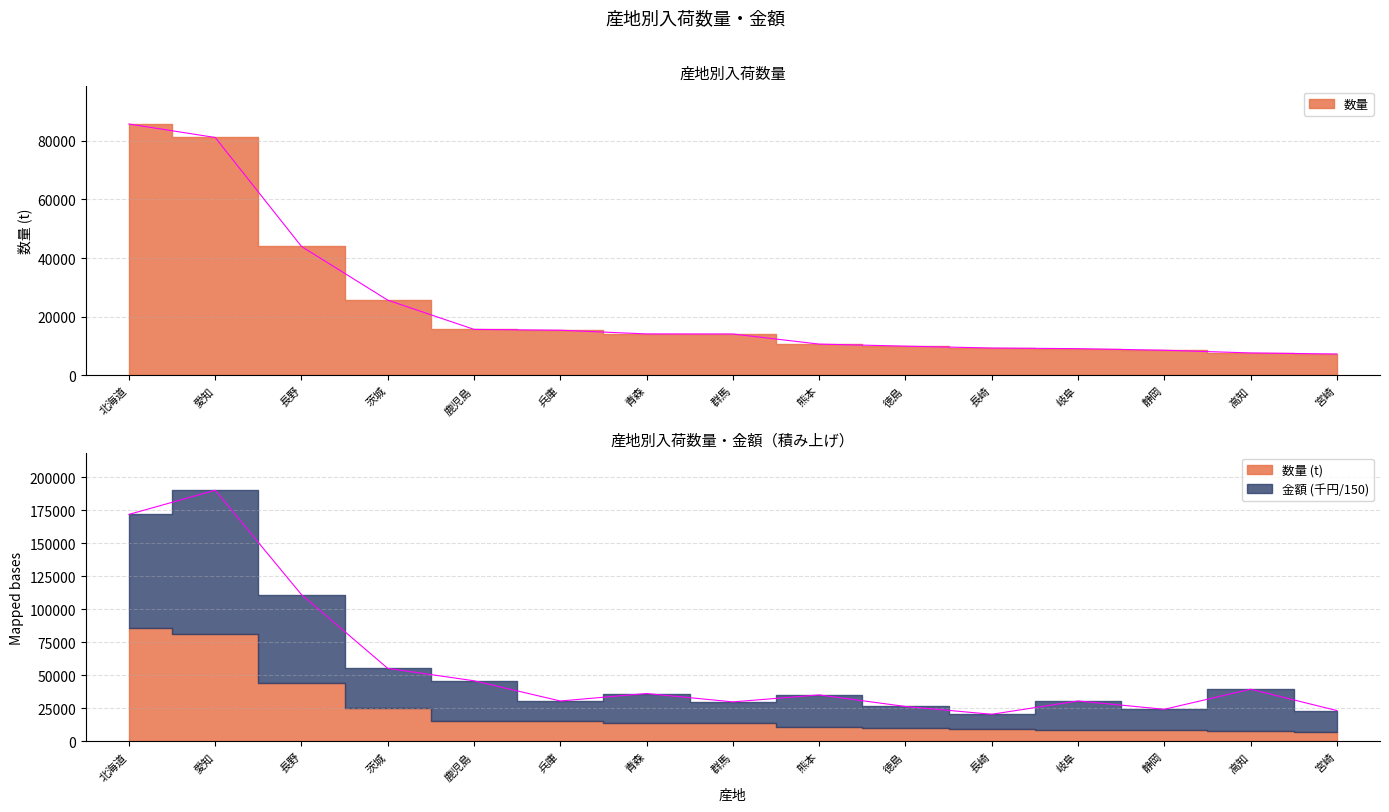

At which category is the sum across all series the highest?

愛知